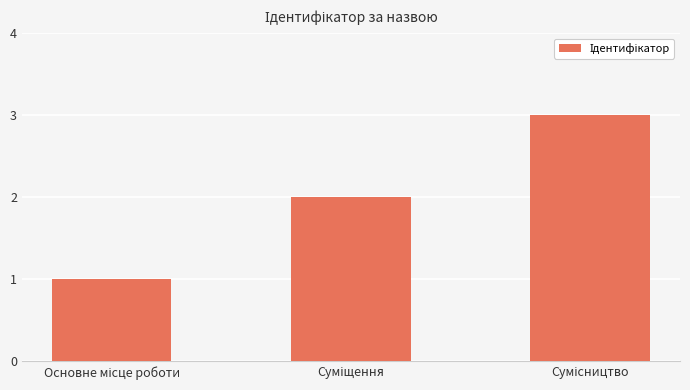

What is the maximum value shown in the chart?

3